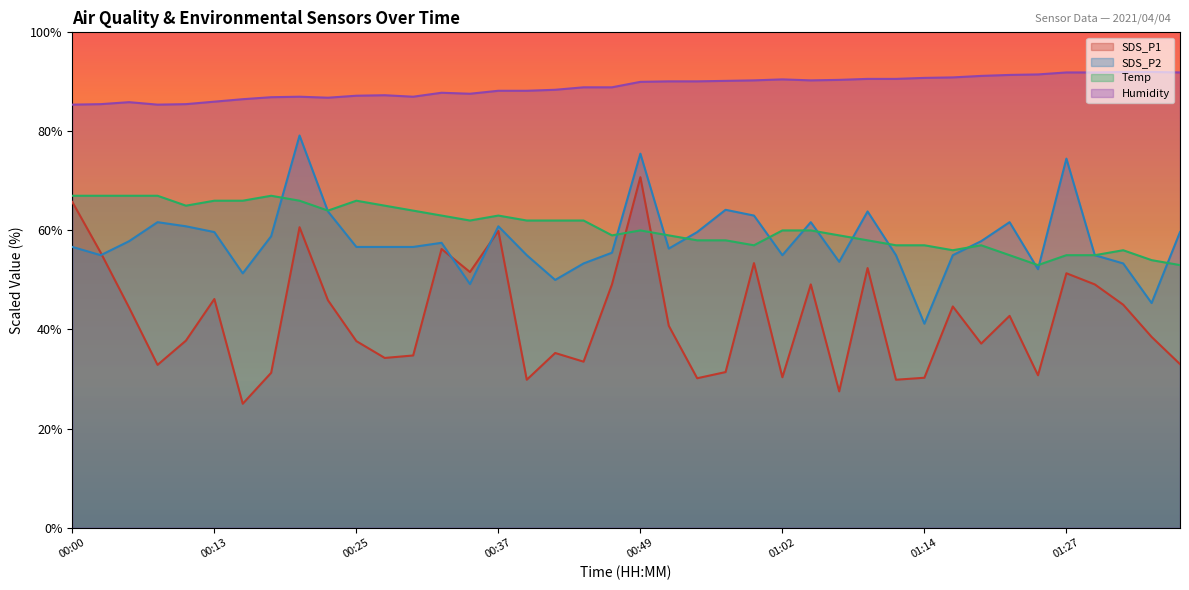

What is the difference between the SDS_P1 values at 01:14 and 00:13?

15.9